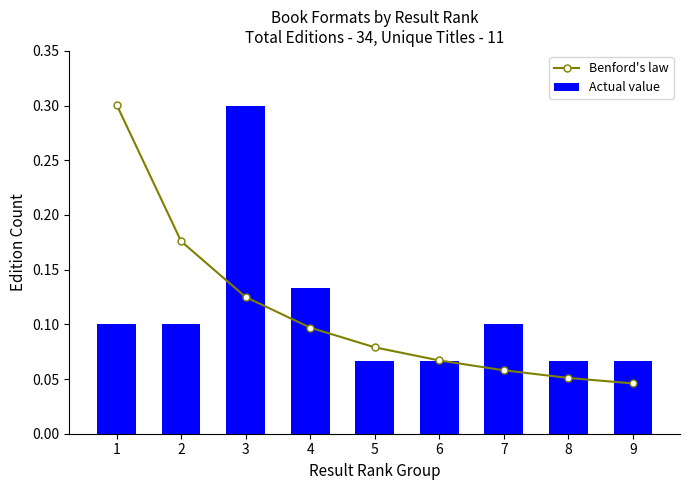

At which label does Actual value reach its peak?

3